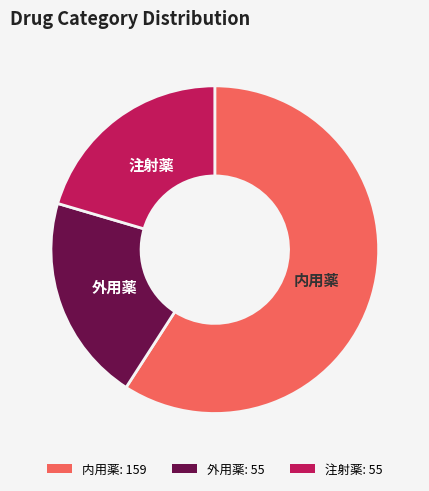

The 外用薬 slice represents 27% of the pie. True or false?

False